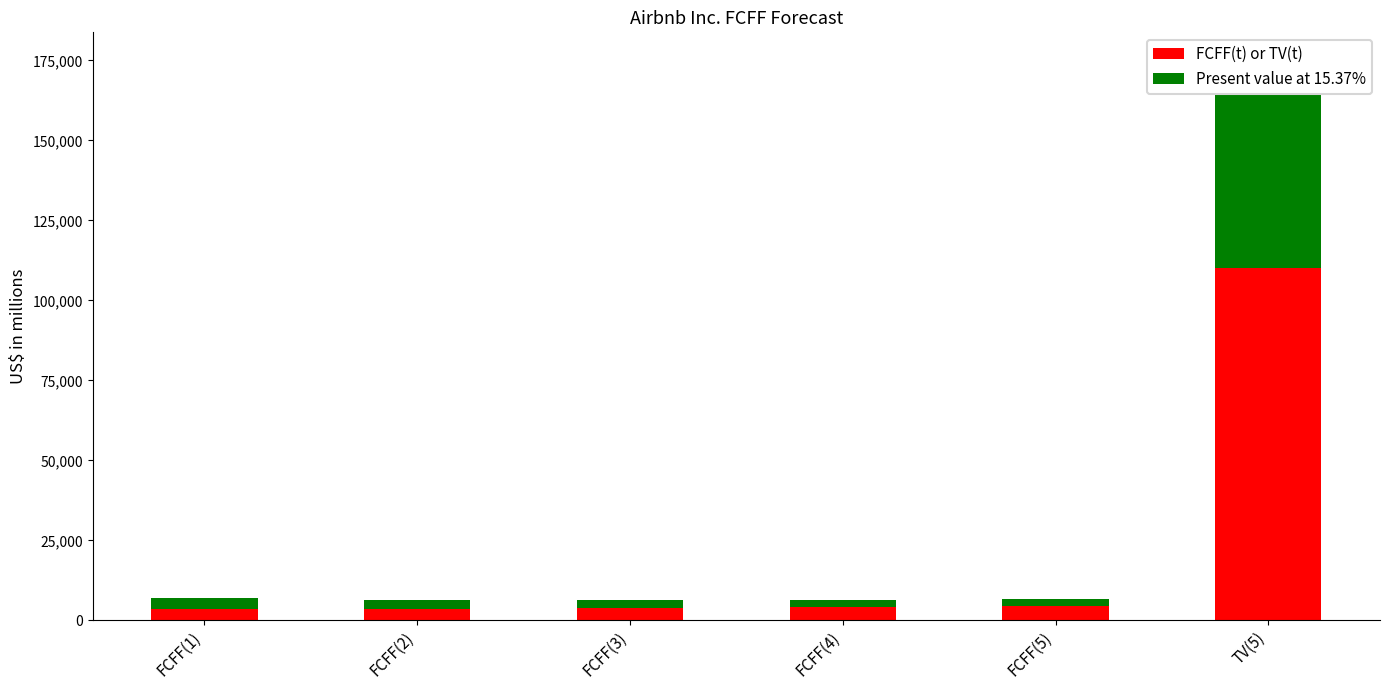

What are all the series names shown in the legend?

FCFF(t) or TV(t), Present value at 15.37%